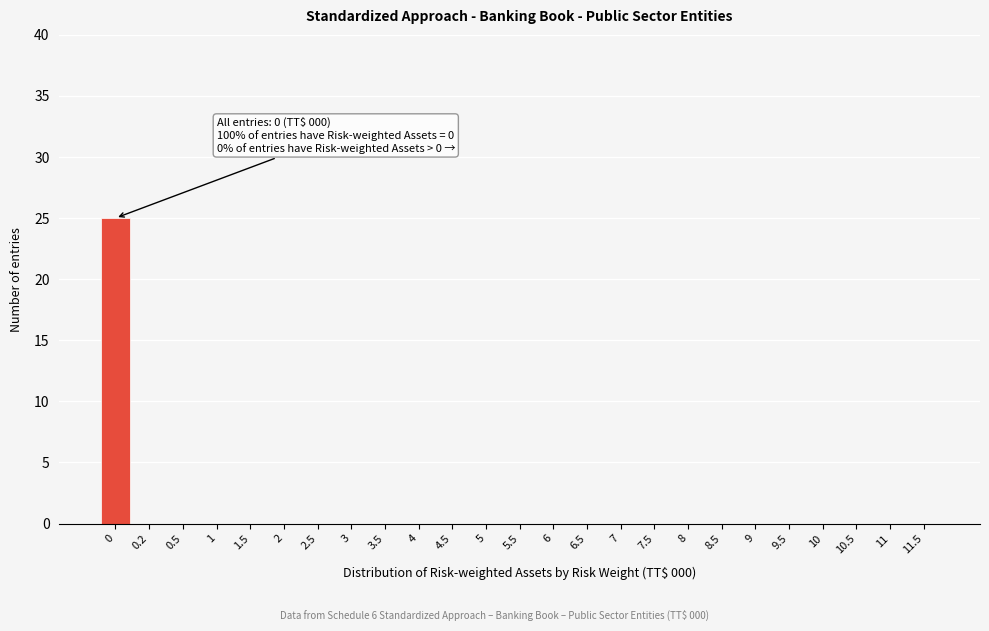

Reading left to right, list all the values displayed in this chart.

0=25	0.2=0	0.5=0	1=0	1.5=0	2=0	2.5=0	3=0	3.5=0	4=0	4.5=0	5=0	5.5=0	6=0	6.5=0	7=0	7.5=0	8=0	8.5=0	9=0	9.5=0	10=0	10.5=0	11=0	11.5=0